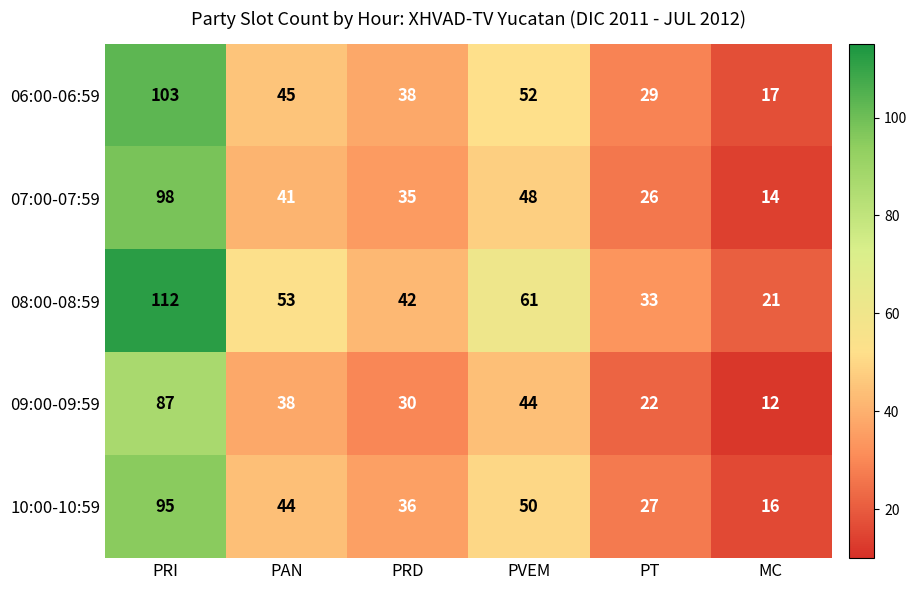

At PRI, list the series in order from largest to smallest.

08:00-08:59, 06:00-06:59, 07:00-07:59, 10:00-10:59, 09:00-09:59